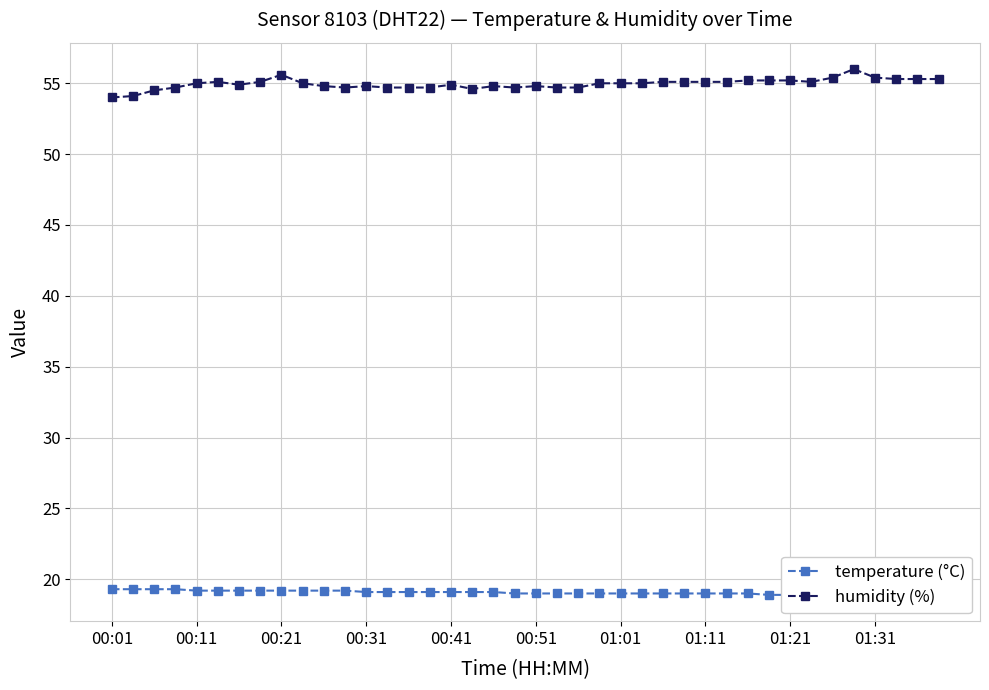

At how many categories does at least one series exceed 19?

40